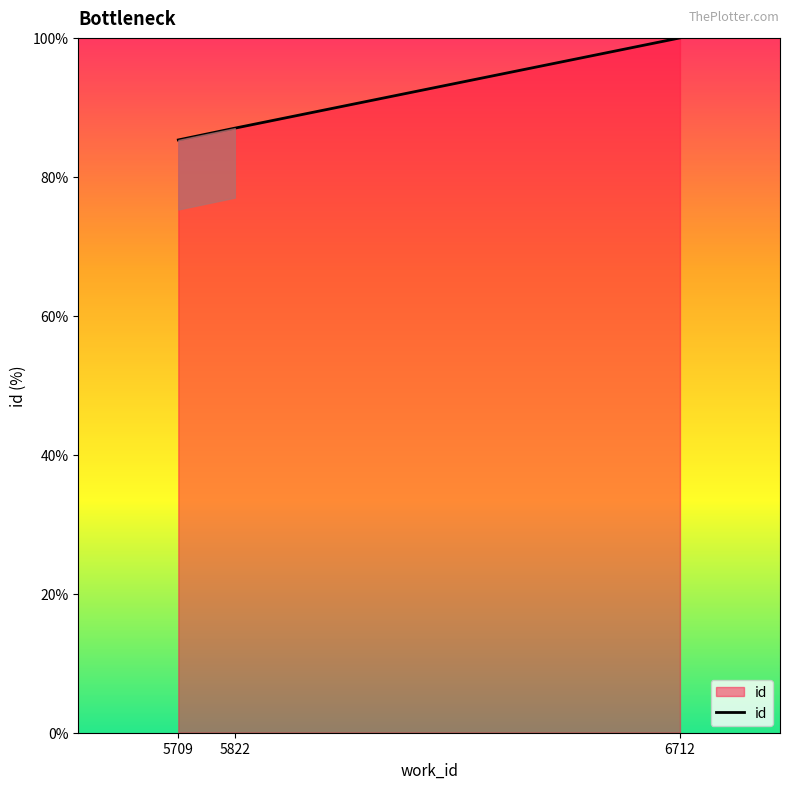

Where is the data nearest to the value 92?

5822